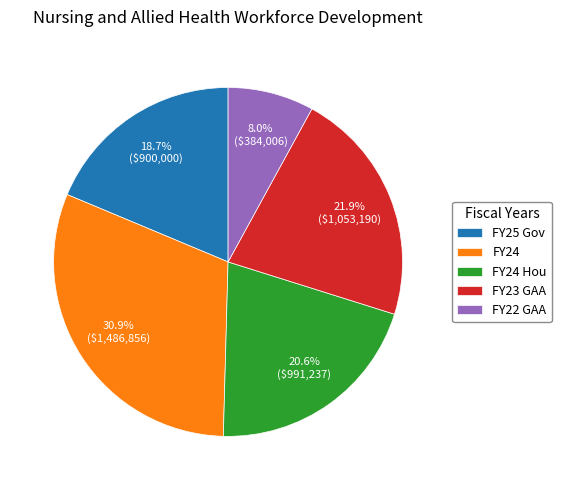

To the nearest percent, what is the difference between the largest and smallest slice percentages?

23%